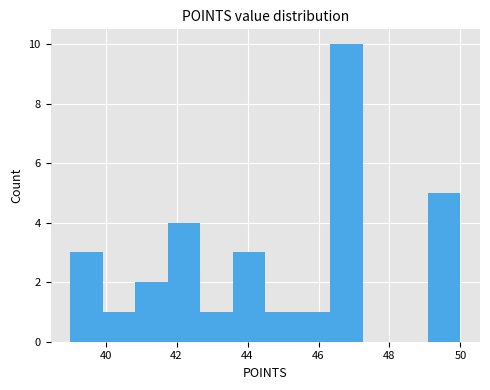

What is the height of the bar covering 49.0 to 50.0 on the x-axis? Neither the bar edges nor the heights are printed on the chart, so give them approximately, as read against the axes.

5